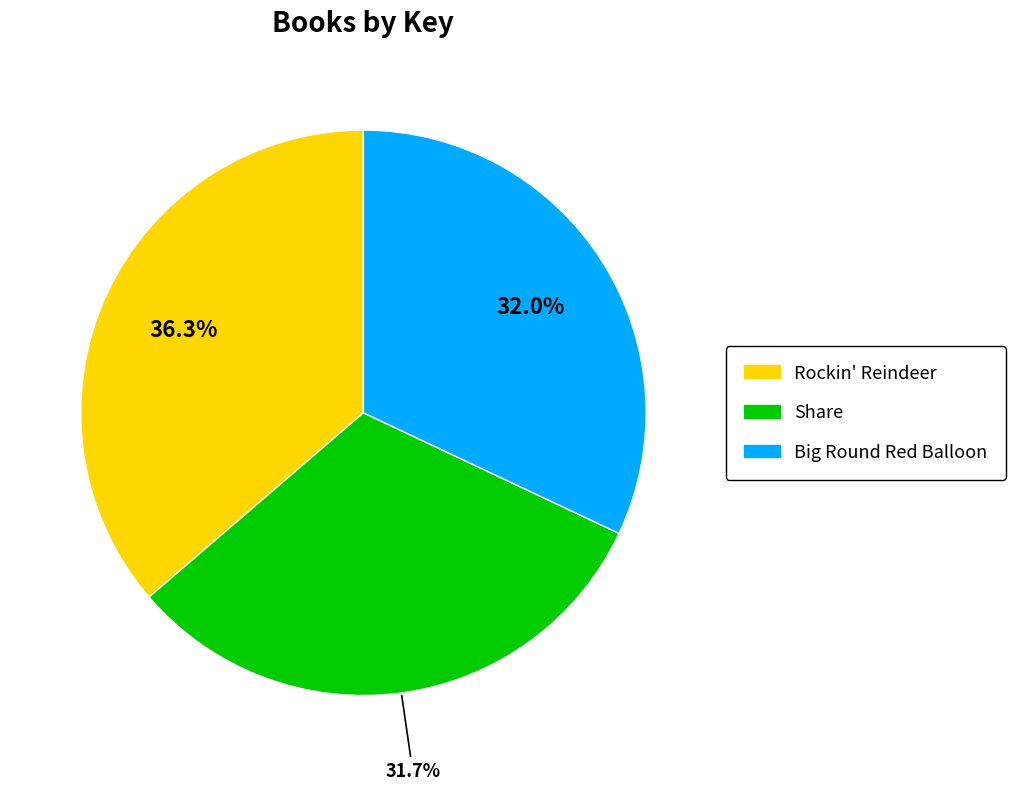

Is there a majority slice in this chart?

No